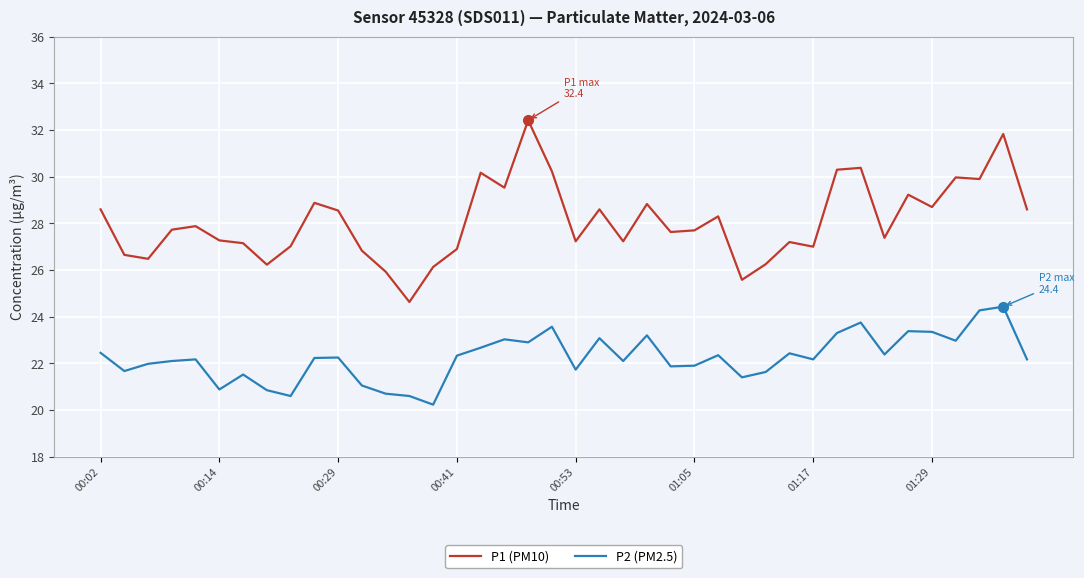

True or false: P2 (PM2.5) and P1 (PM10) intersect in this chart.

False